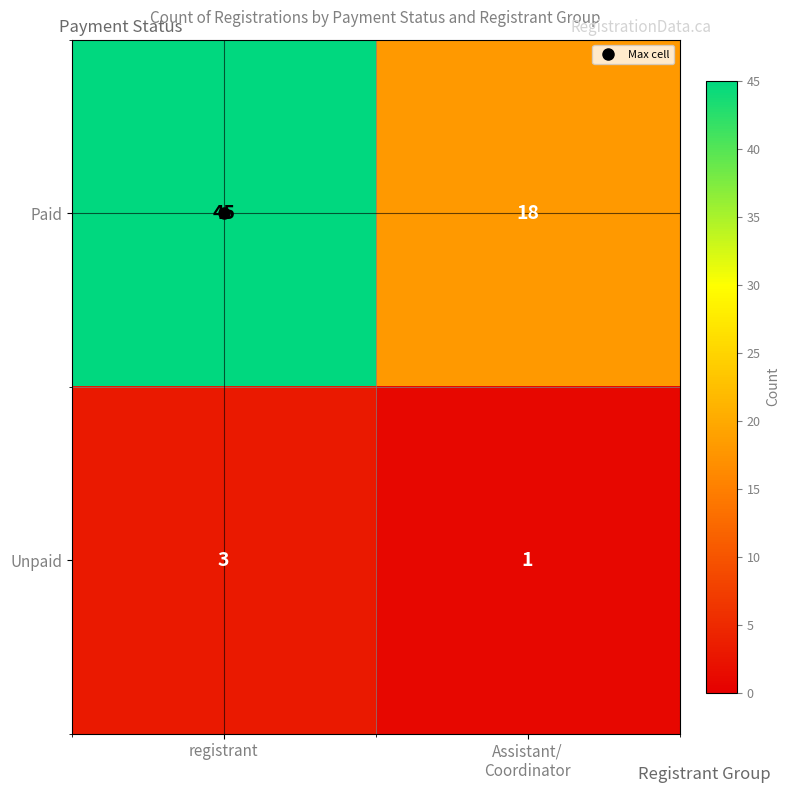

Which series has the largest total across all categories?

Paid